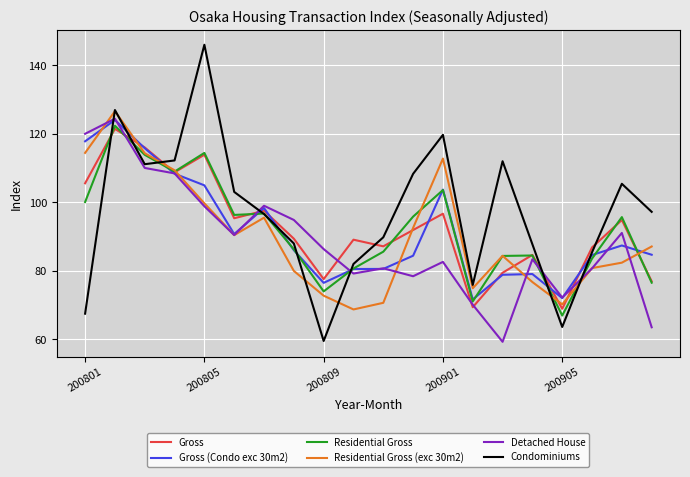

Which series has the largest total across all categories?

Condominiums